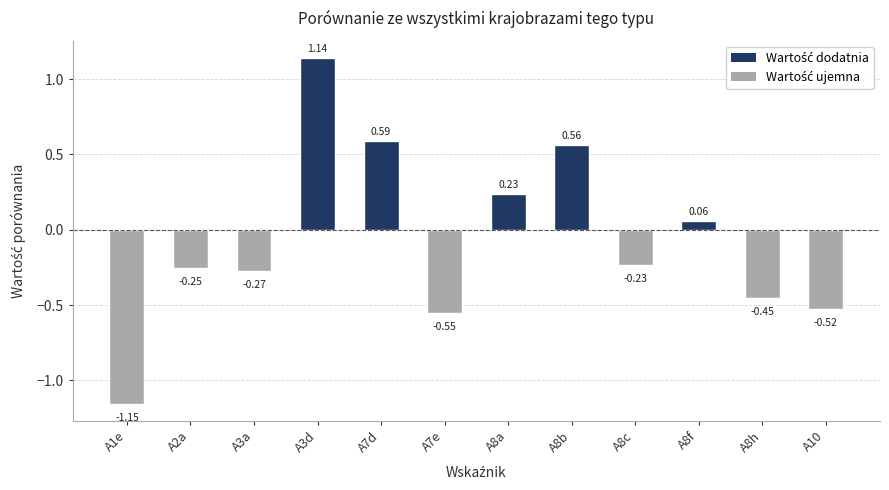

Rank the categories by value from lowest to highest.

A1e, A7e, A10, A8h, A3a, A2a, A8c, A8f, A8a, A8b, A7d, A3d